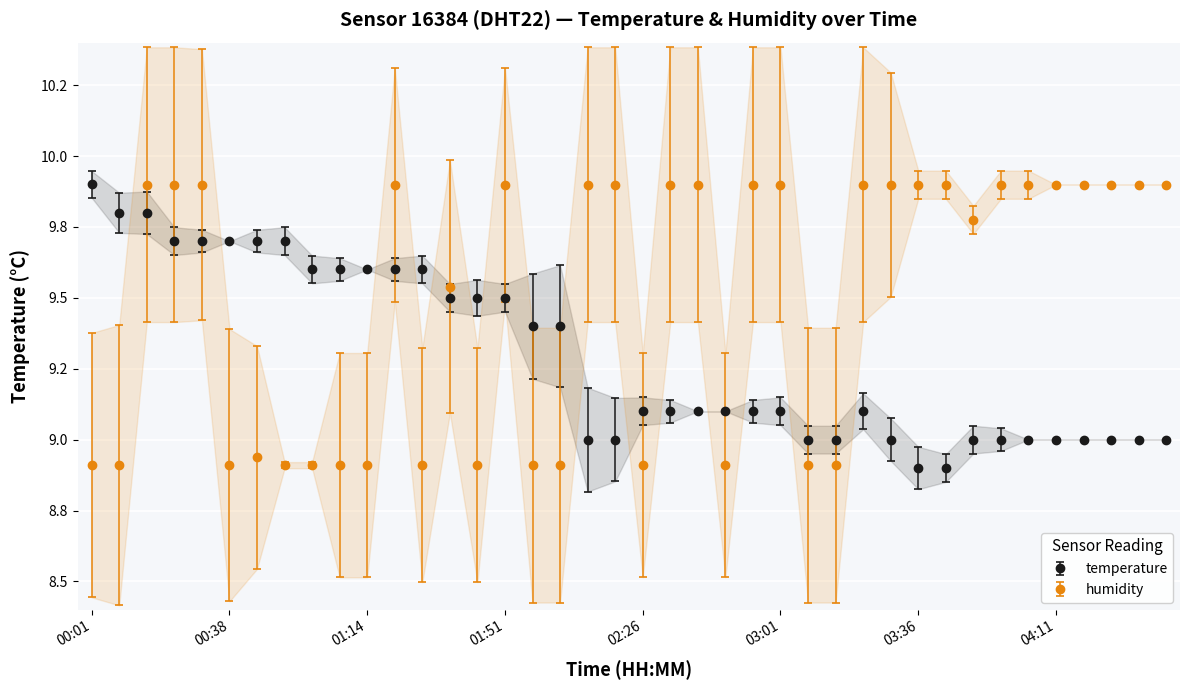

The value of temperature at 03:36 is 8.9. True or false?

True